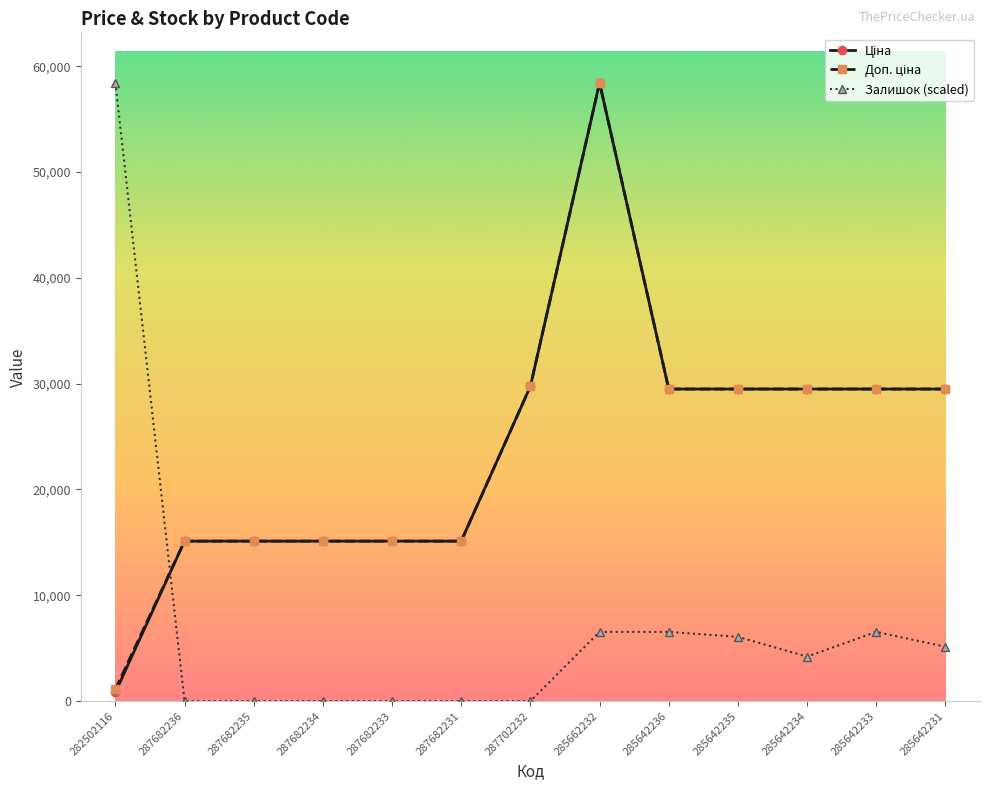

What is the greatest value displayed?

58426.5